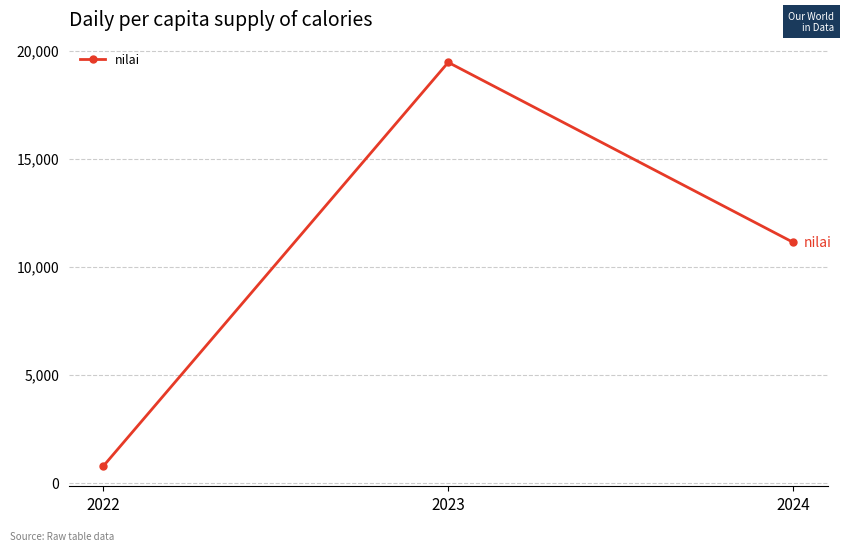

Reading left to right, list all the values displayed in this chart.

2022=762	2023=19459	2024=11125